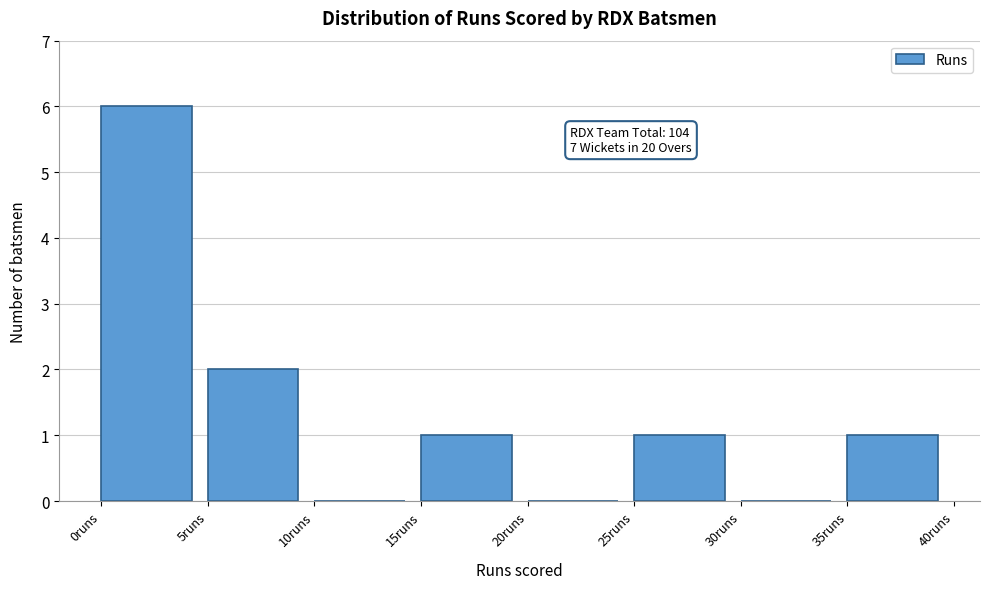

Over which range of the x-axis is the bar tallest?

0 to 5